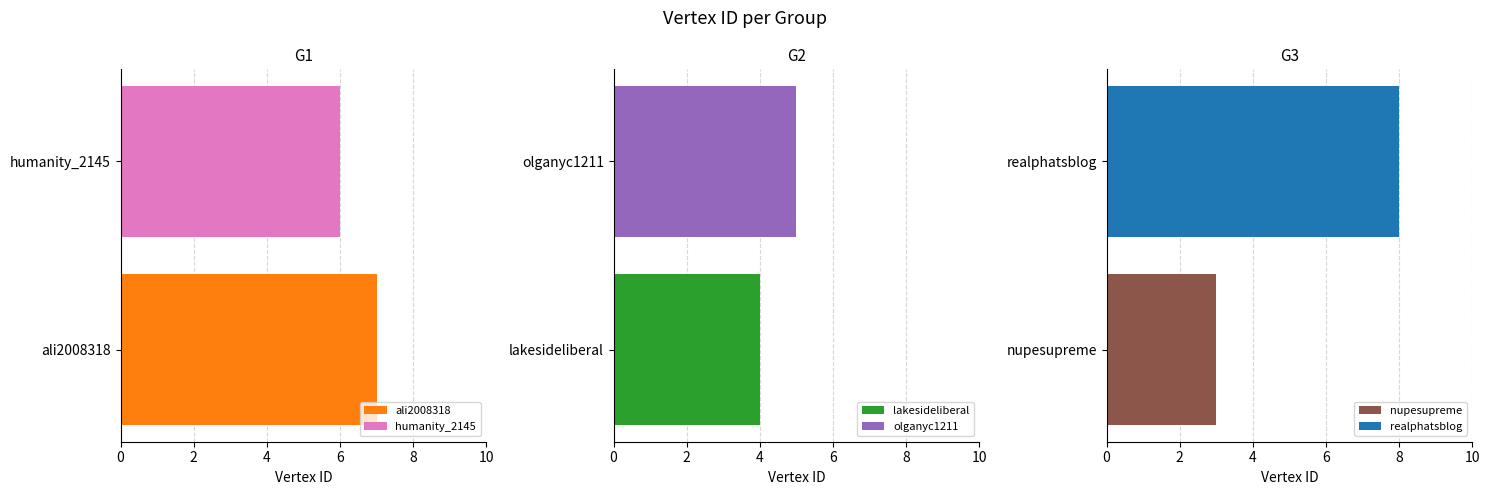

Count the G3 values in the range 3 to 8.

2